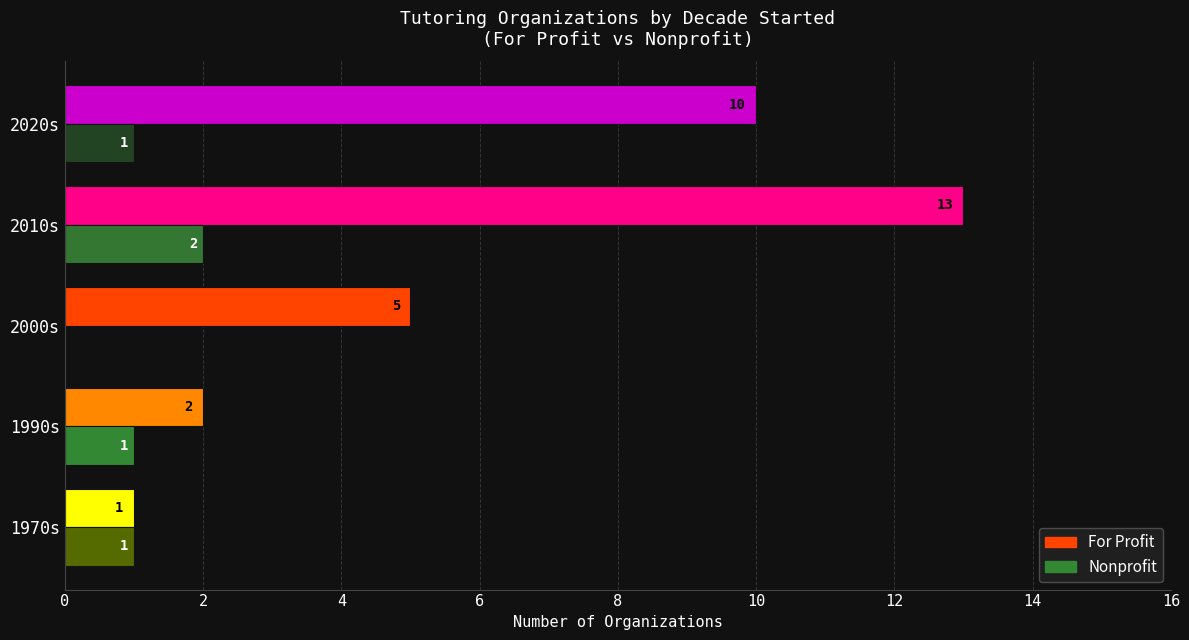

Which series changed the most between 1990s and 2000s?

For Profit